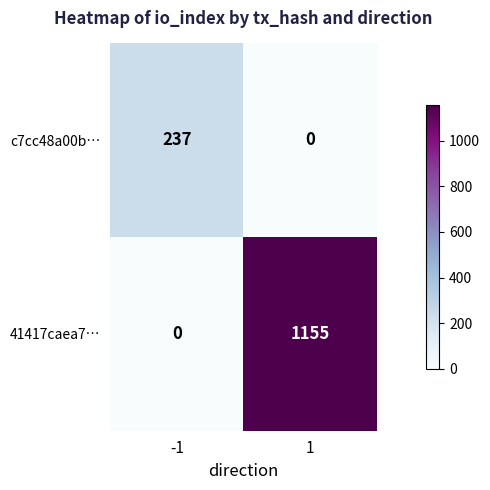

How many categories are shown in the chart?

2